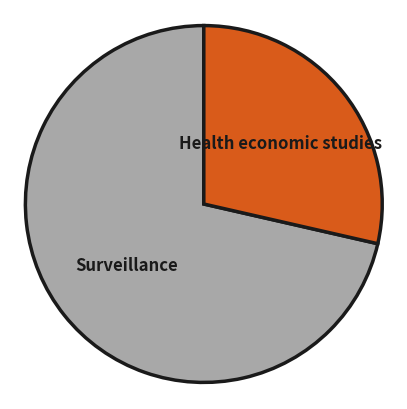

Does any single category account for the majority?

Yes